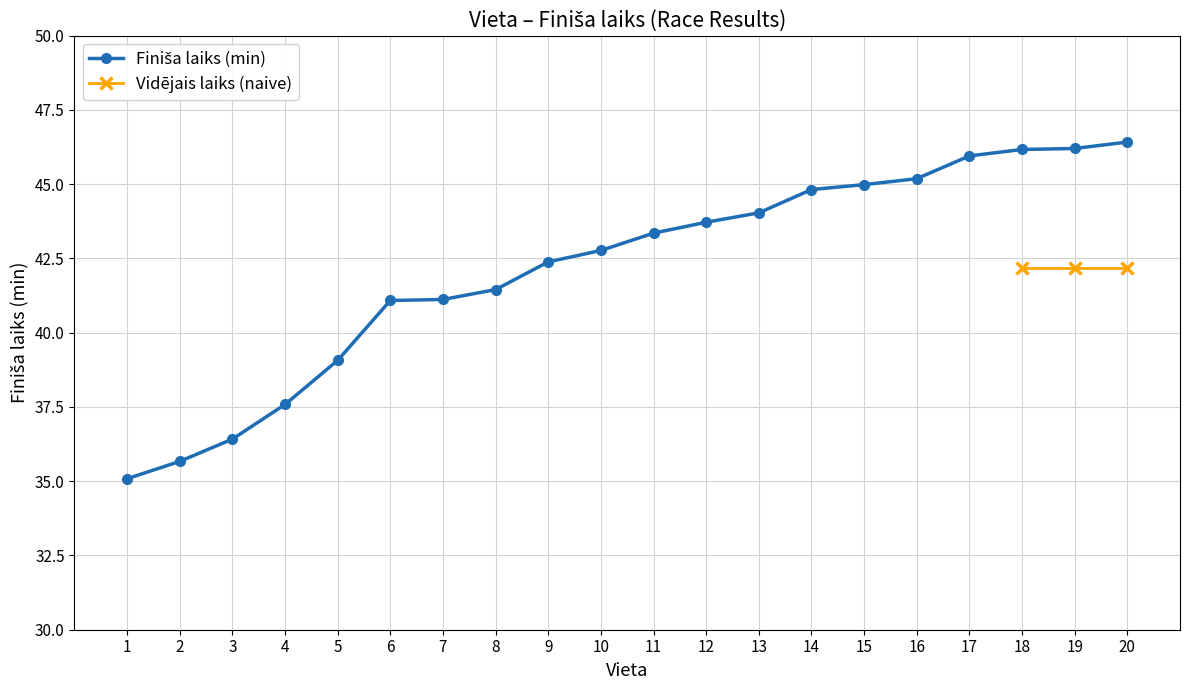

At which category is the sum across all series the highest?

20